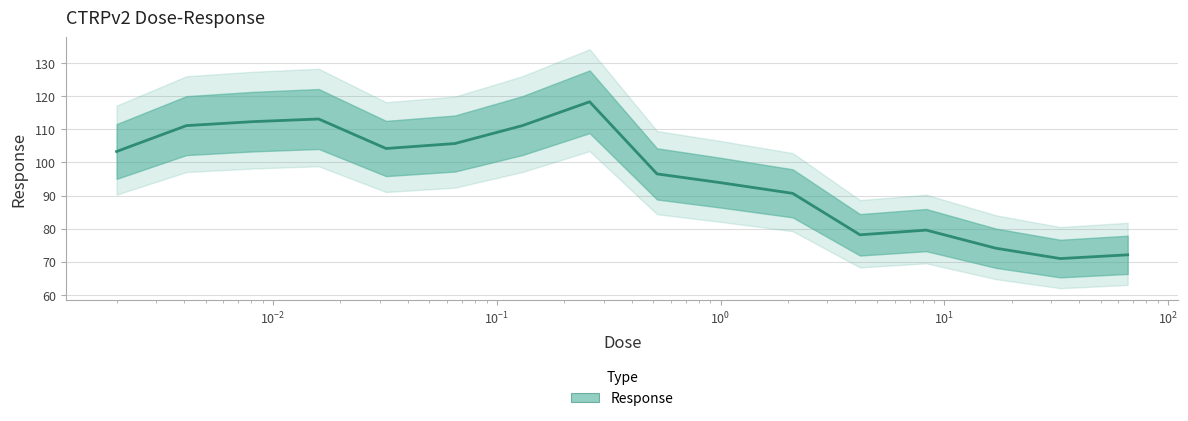

True or false: the data shows 45.9 at $\mathdefault{10^{-3}}$.

False